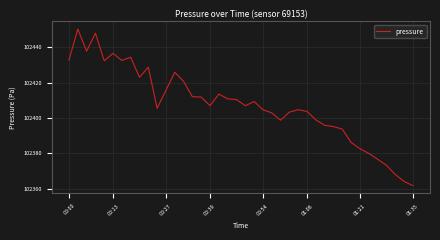

What is the difference between the maximum and minimum values?

88.4